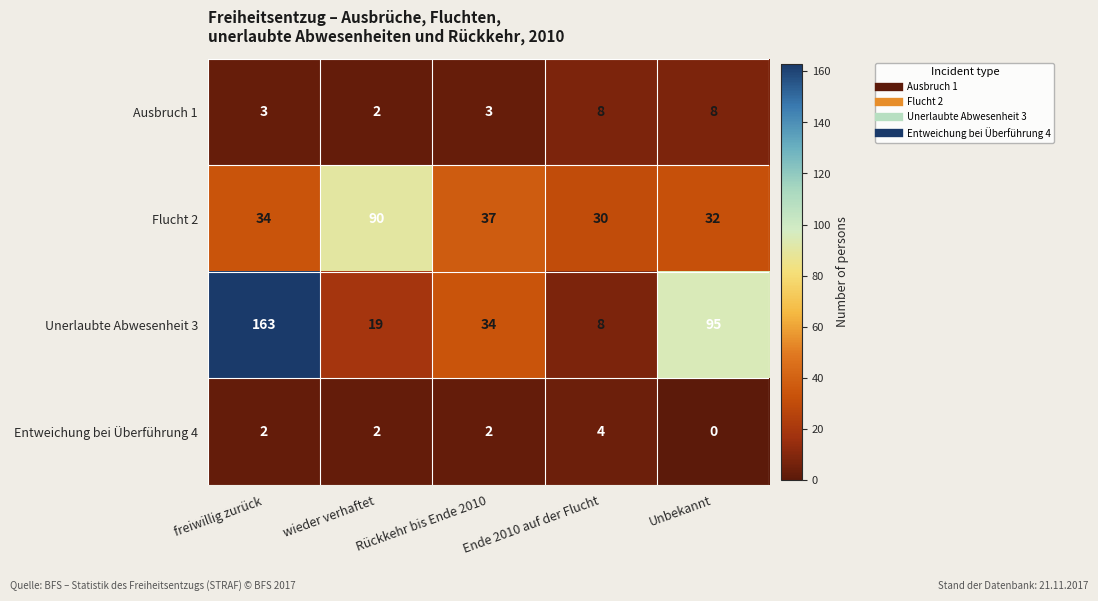

What is the difference between the second highest and second lowest values in the Ausbruch 1 series?

5